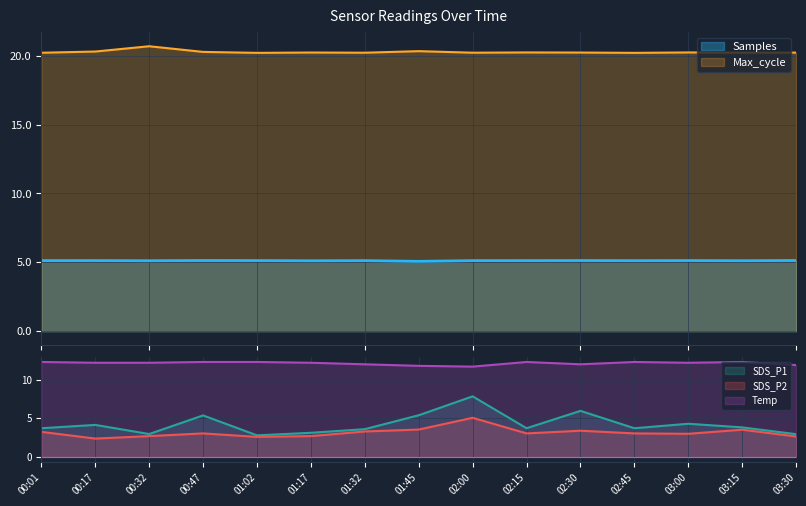

At which label is Samples closest to 5?

01:45